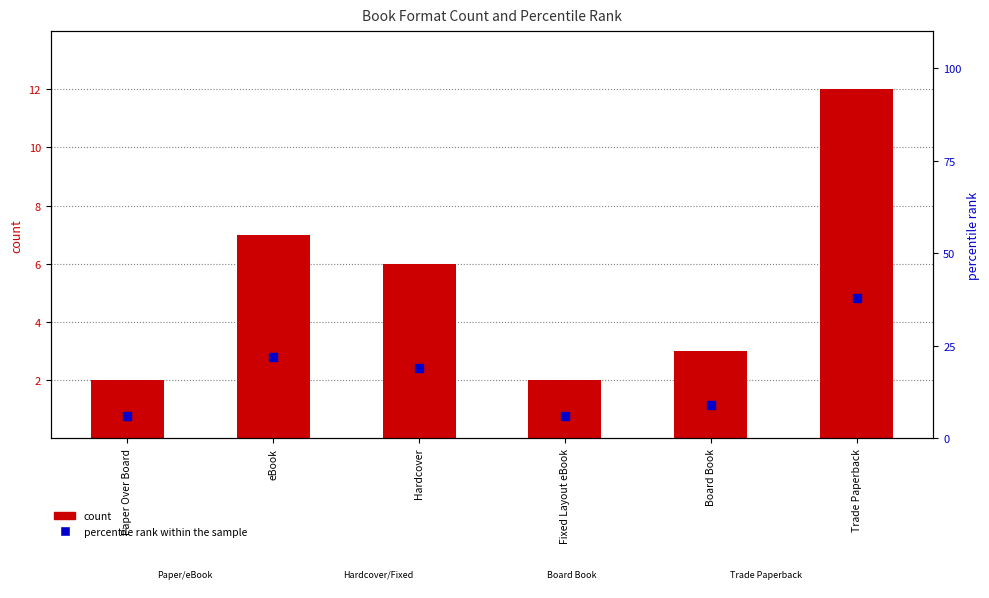

Which series reaches the maximum Y coordinate?

percentile rank within the sample